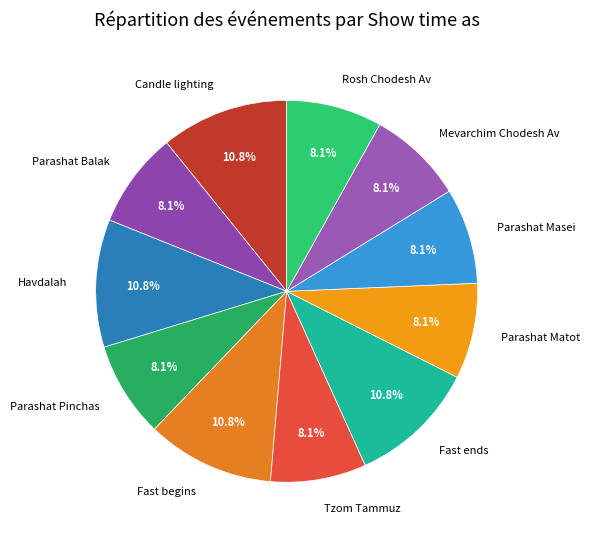

To the nearest percent, what portion does Fast ends represent?

11%